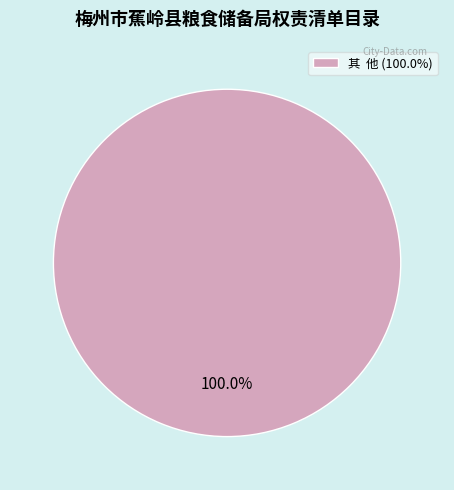

How many slices are in this pie chart?

1